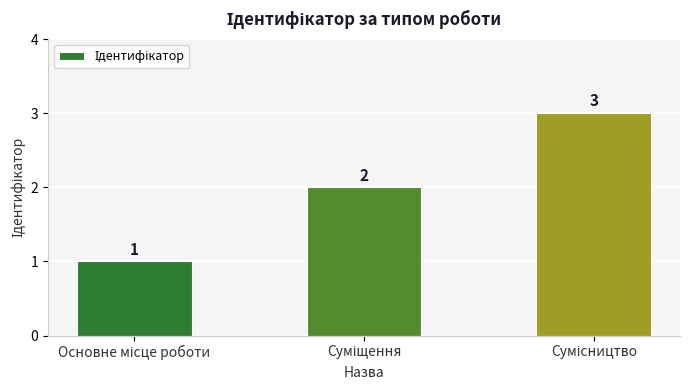

What is the value of the 1st bar from the left?

1